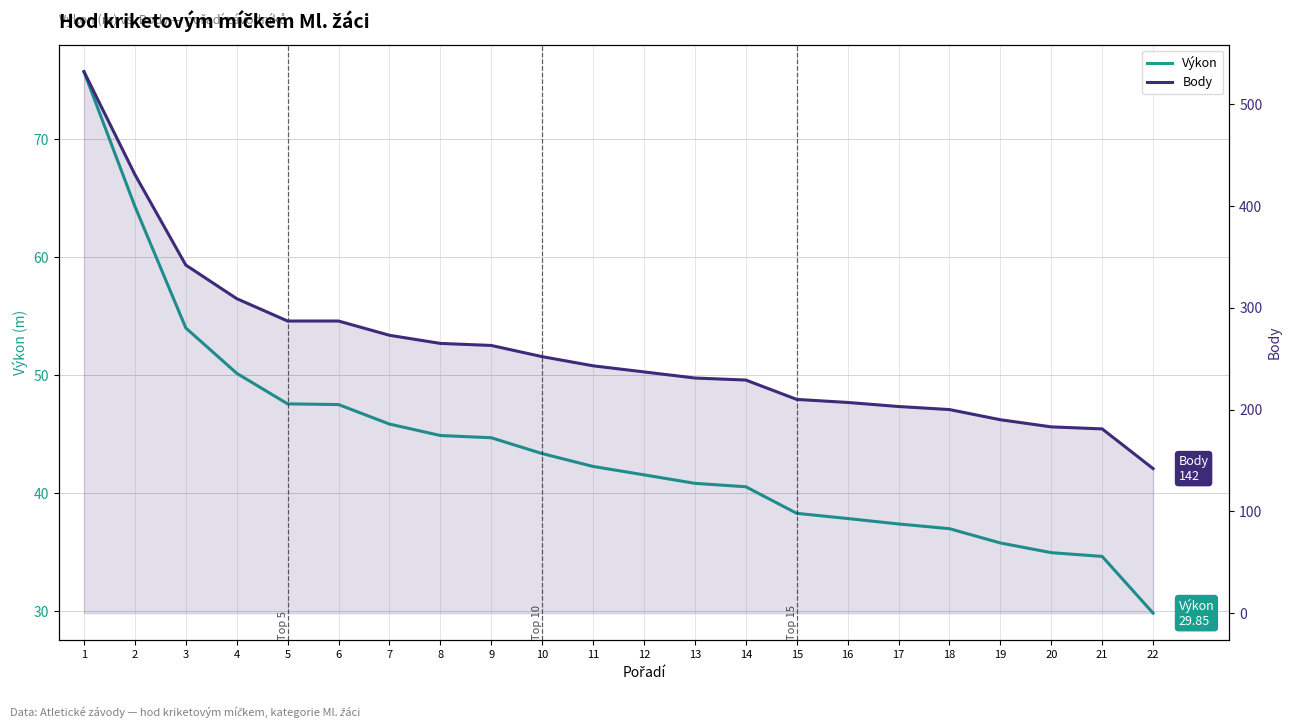

Is it true that Body equals 231.0 at 13?

True